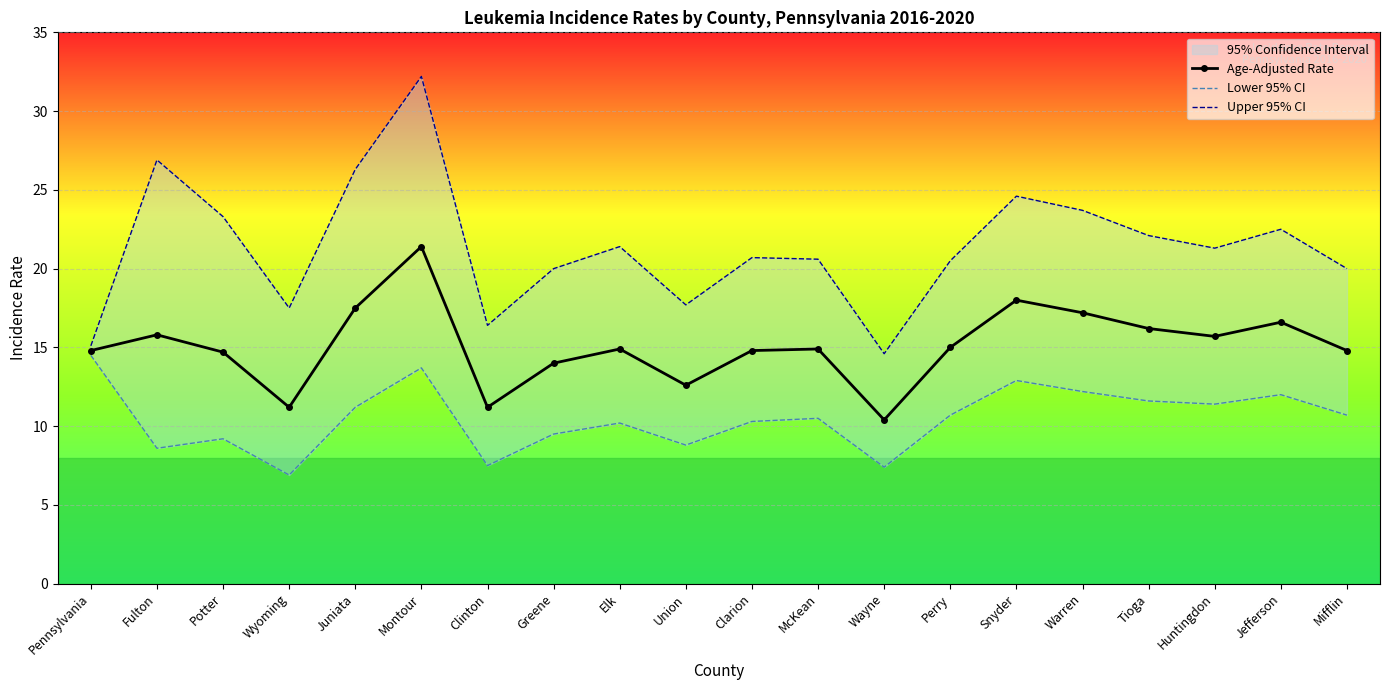

Which series has the widest spread of values?

Upper 95% CI